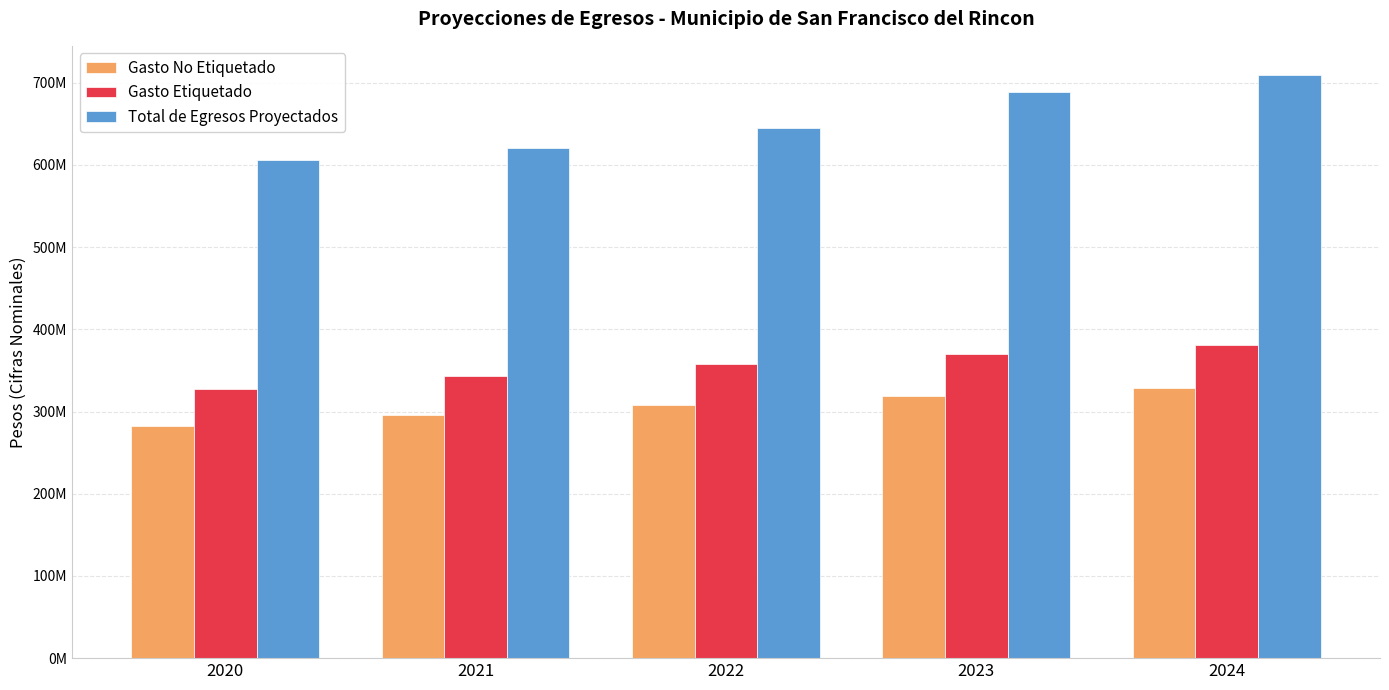

Is it true that Gasto Etiquetado equals 452197134.2 at 2021?

False